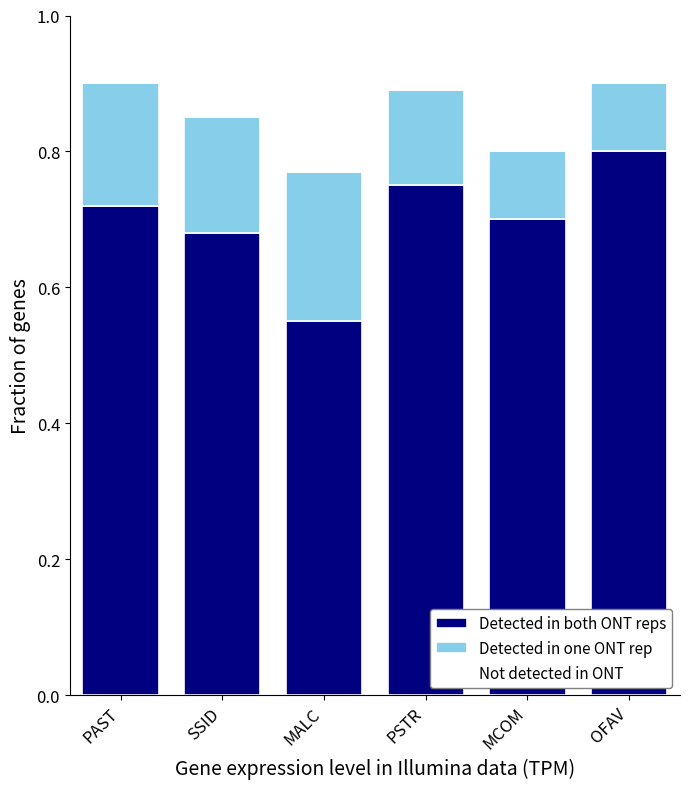

At which label does Detected in both ONT reps reach its peak?

OFAV